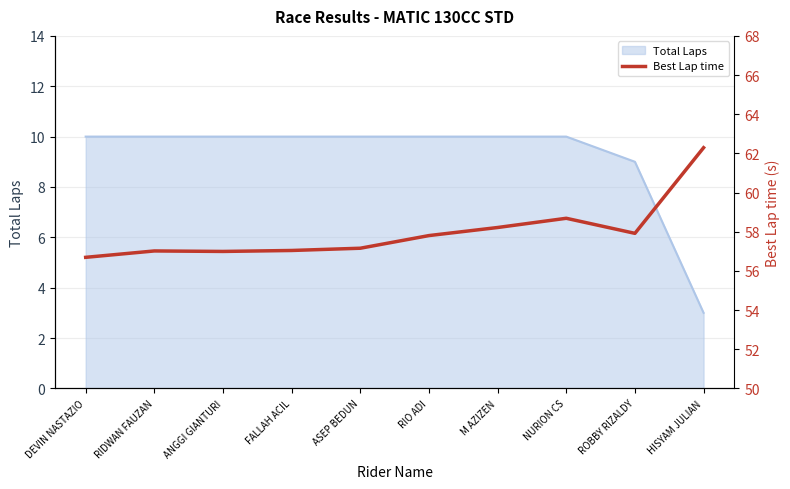

The Total Laps series shows 6 at NURION CS. True or false?

False